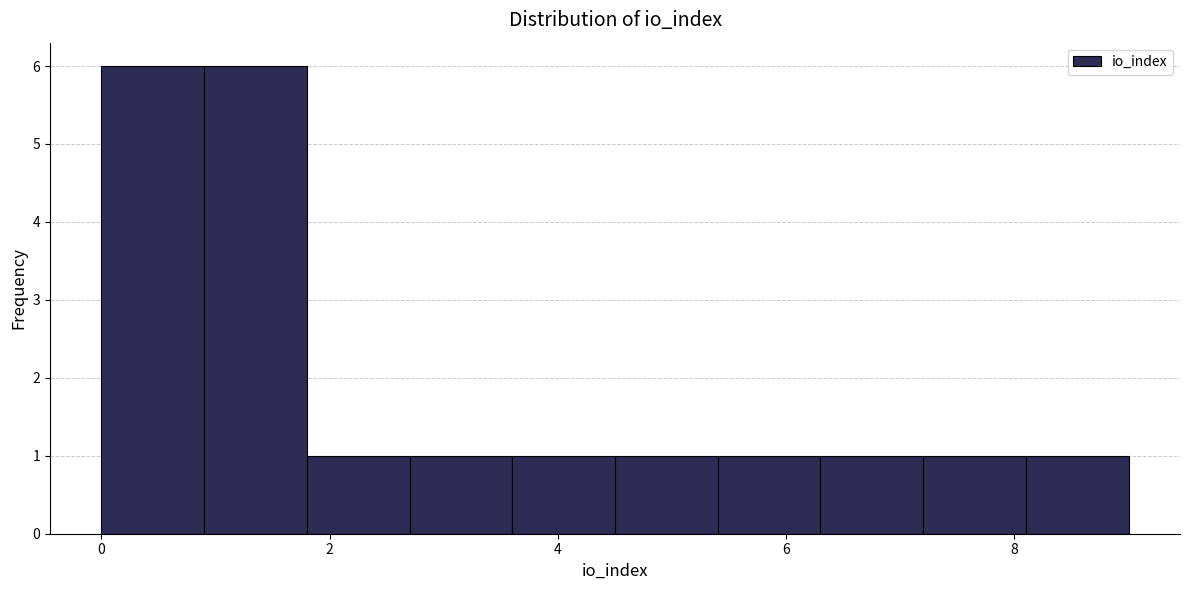

How tall is the bar that spans 3.6 to 4.5 on the x-axis? Neither the bar edges nor the heights are printed on the chart, so give them approximately, as read against the axes.

1